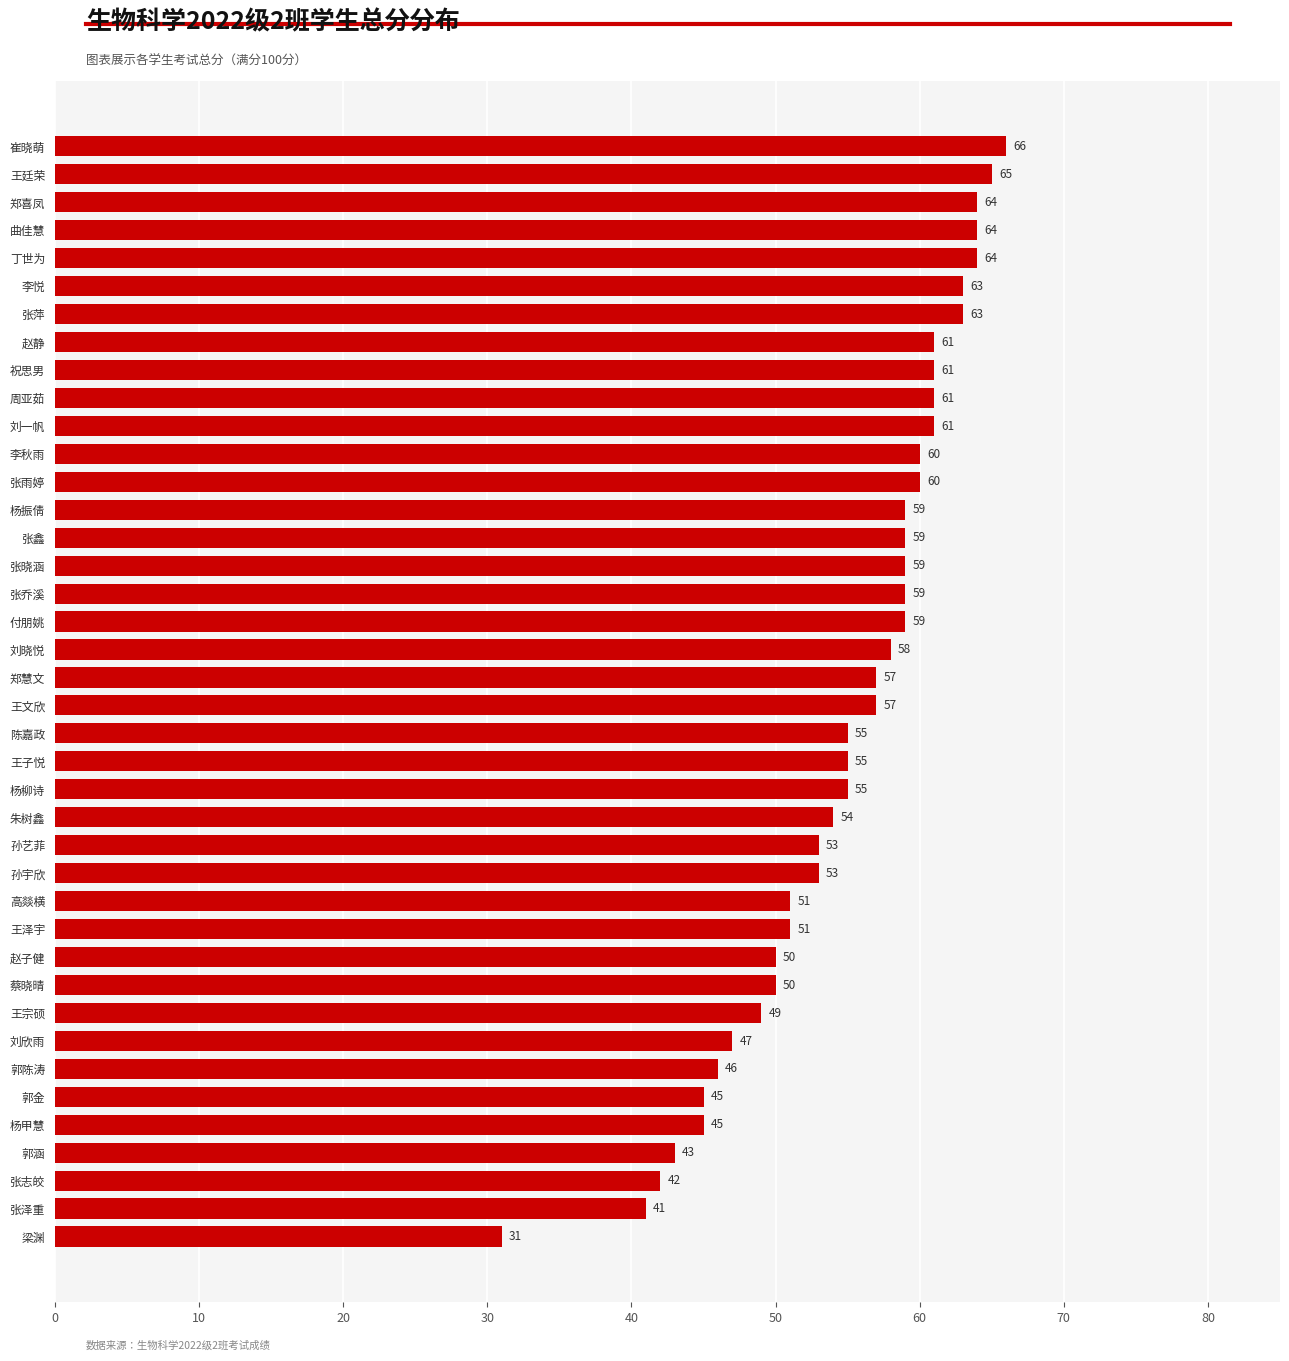

The value at 王廷荣 is 97. True or false?

False